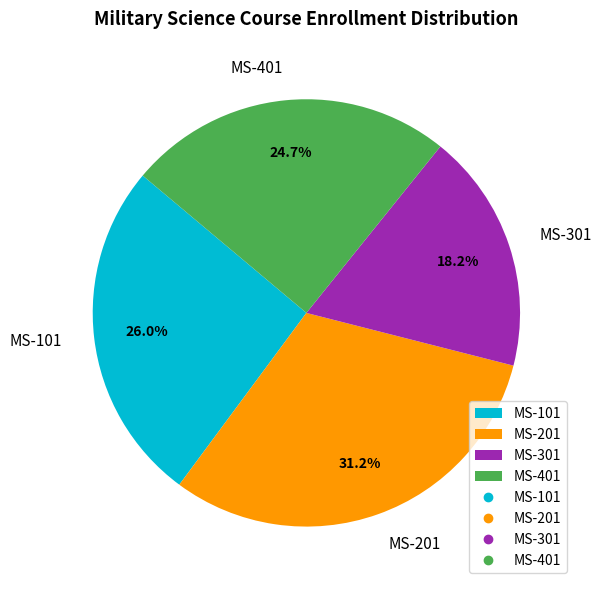

Count the number of slices in the pie.

4